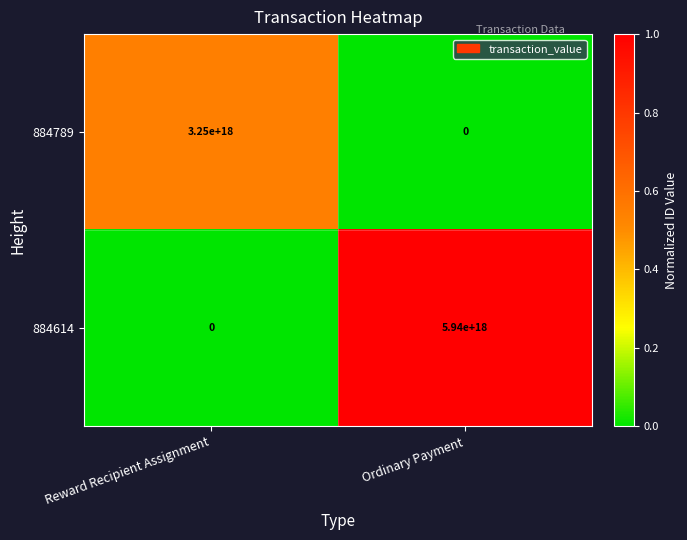

The value of 884614 at Ordinary Payment is 8180480214771194880. True or false?

False